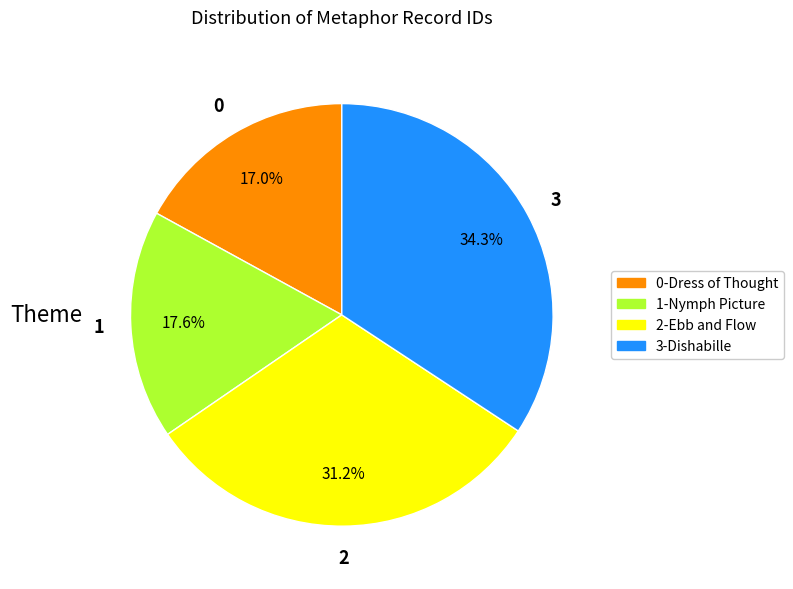

How many segments does this pie chart have?

4